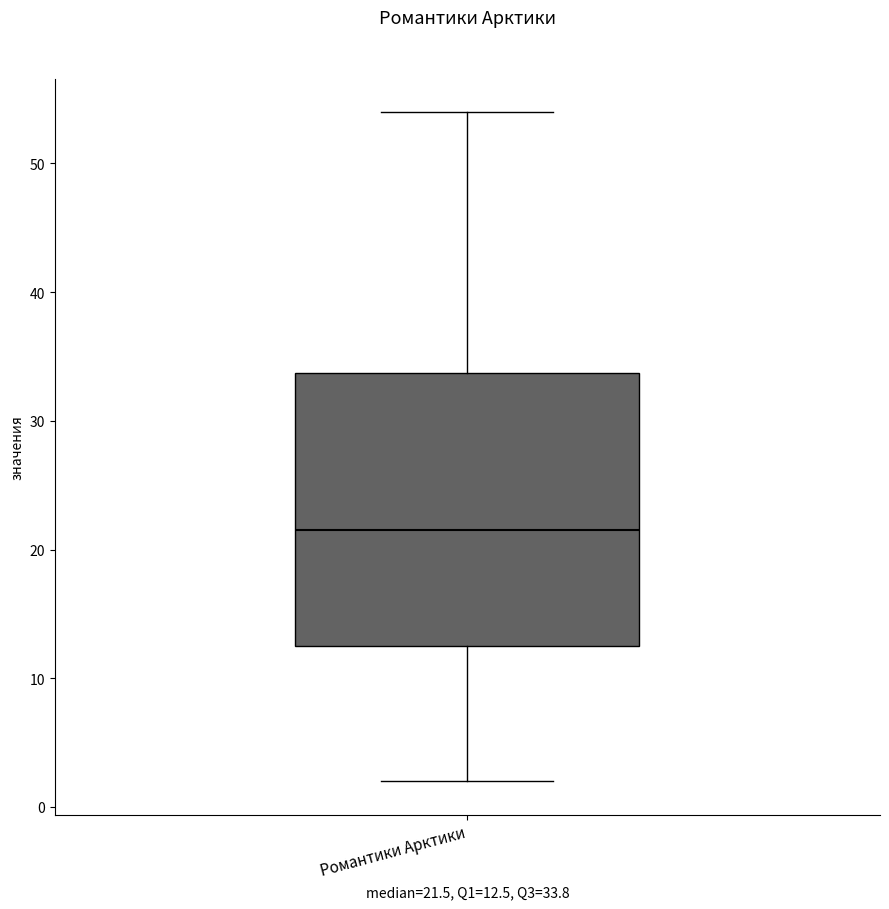

Read this box plot against the y-axis: the position of the median line, the range covered by the box, and the ends of both whiskers. The values are not printed on the chart, so give them approximately, as read against the axis.

median 22, box 13 to 34, whiskers 2 to 54